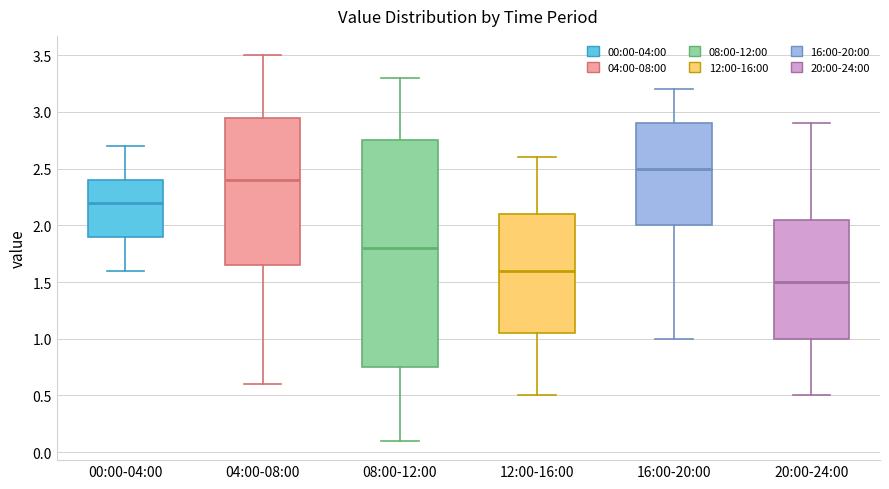

Reading left to right, read every box against the y-axis: the position of its median line, the range the box covers, and the ends of its whiskers. The values are not printed on the chart, so give them approximately, as read against the axis.

00:00-04:00: median 2.20, box 1.90 to 2.40, whiskers 1.60 to 2.70
04:00-08:00: median 2.40, box 1.65 to 2.95, whiskers 0.60 to 3.50
08:00-12:00: median 1.80, box 0.75 to 2.75, whiskers 0.10 to 3.30
12:00-16:00: median 1.60, box 1.05 to 2.10, whiskers 0.50 to 2.60
16:00-20:00: median 2.50, box 2.00 to 2.90, whiskers 1.00 to 3.20
20:00-24:00: median 1.50, box 1.00 to 2.05, whiskers 0.50 to 2.90